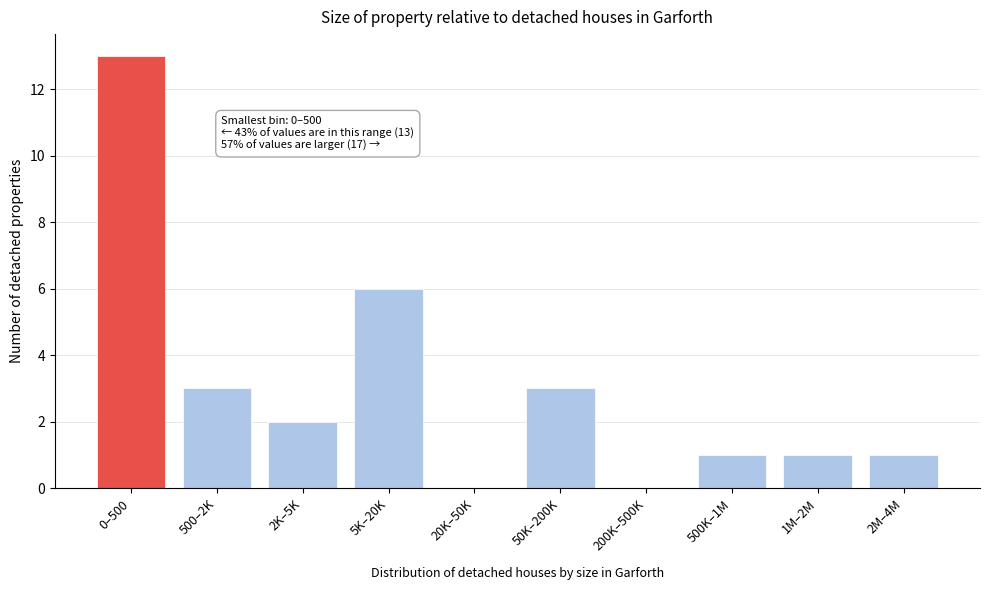

Reading right to left, what are all the values shown in this chart?

2M–4M=1	1M–2M=1	500K–1M=1	200K–500K=0	50K–200K=3	20K–50K=0	5K–20K=6	2K–5K=2	500–2K=3	0–500=13